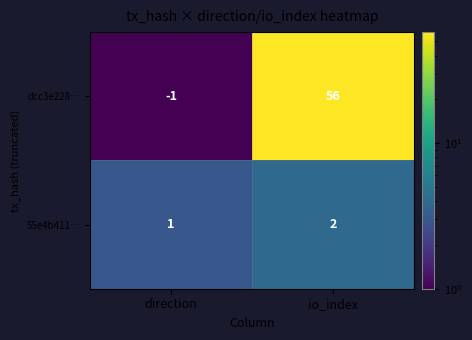

Rank the series at io_index from lowest to highest value.

55e4b411…, dcc3e228…